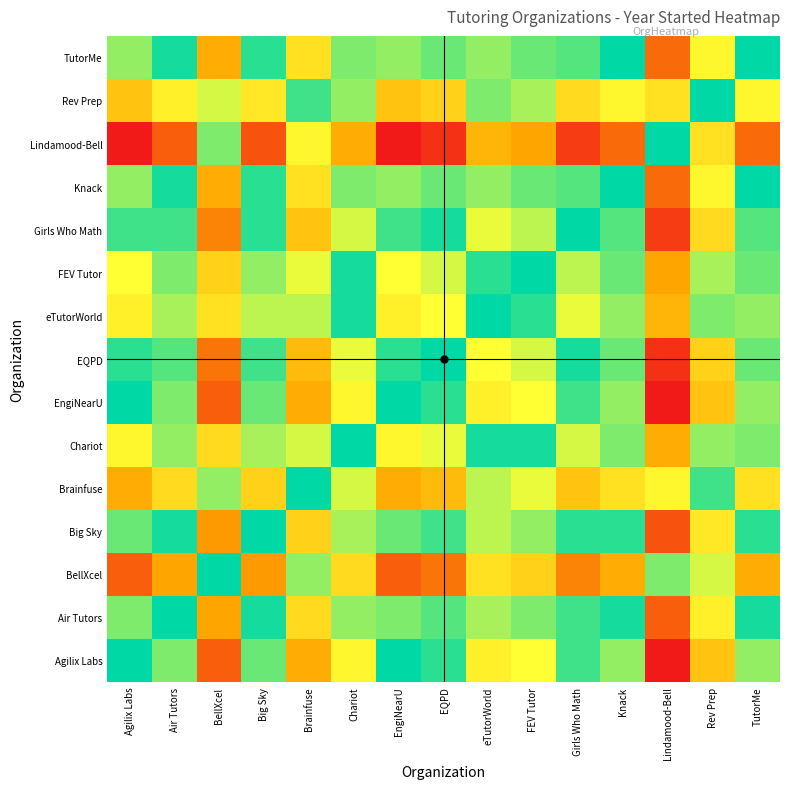

At which category is the sum across all series the highest?

Knack